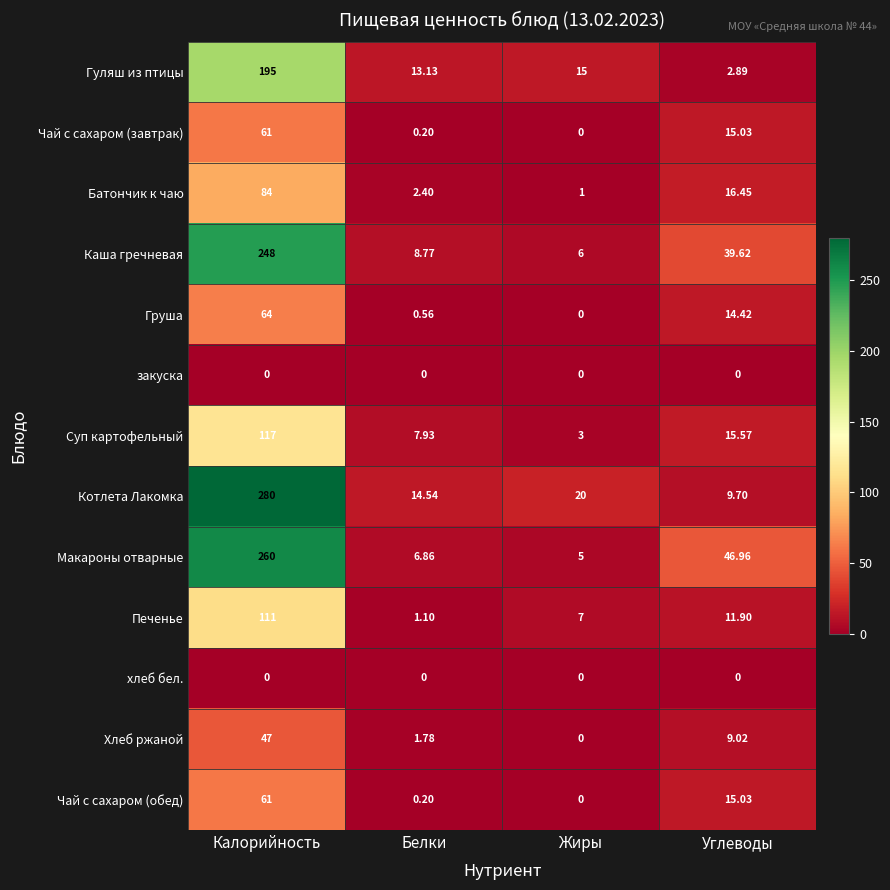

At which category is the sum across all series the highest?

Калорийность